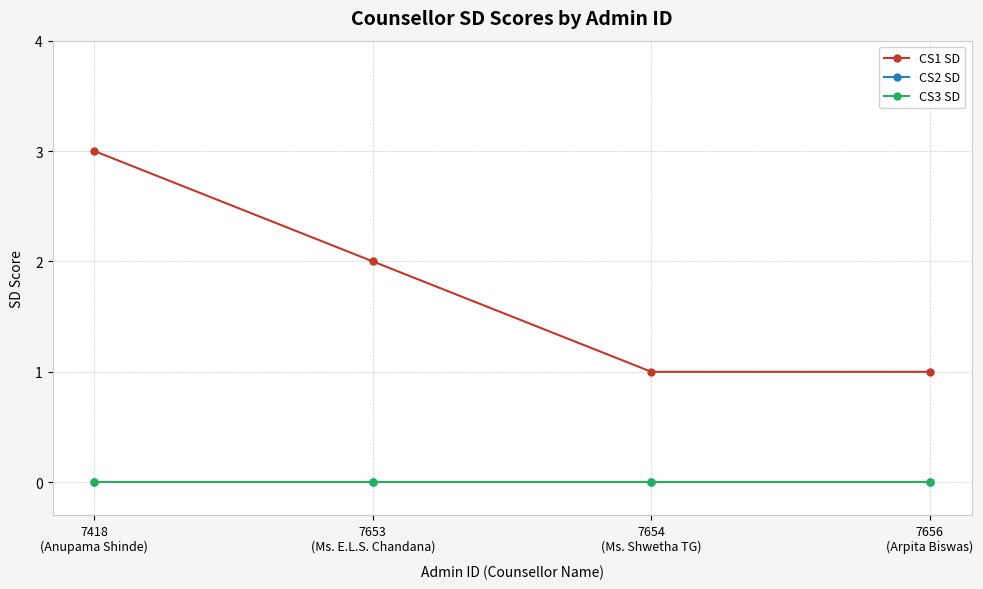

What is the sum of the CS1 SD values at 7418
(Anupama Shinde) and 7653
(Ms. E.L.S. Chandana)?

5